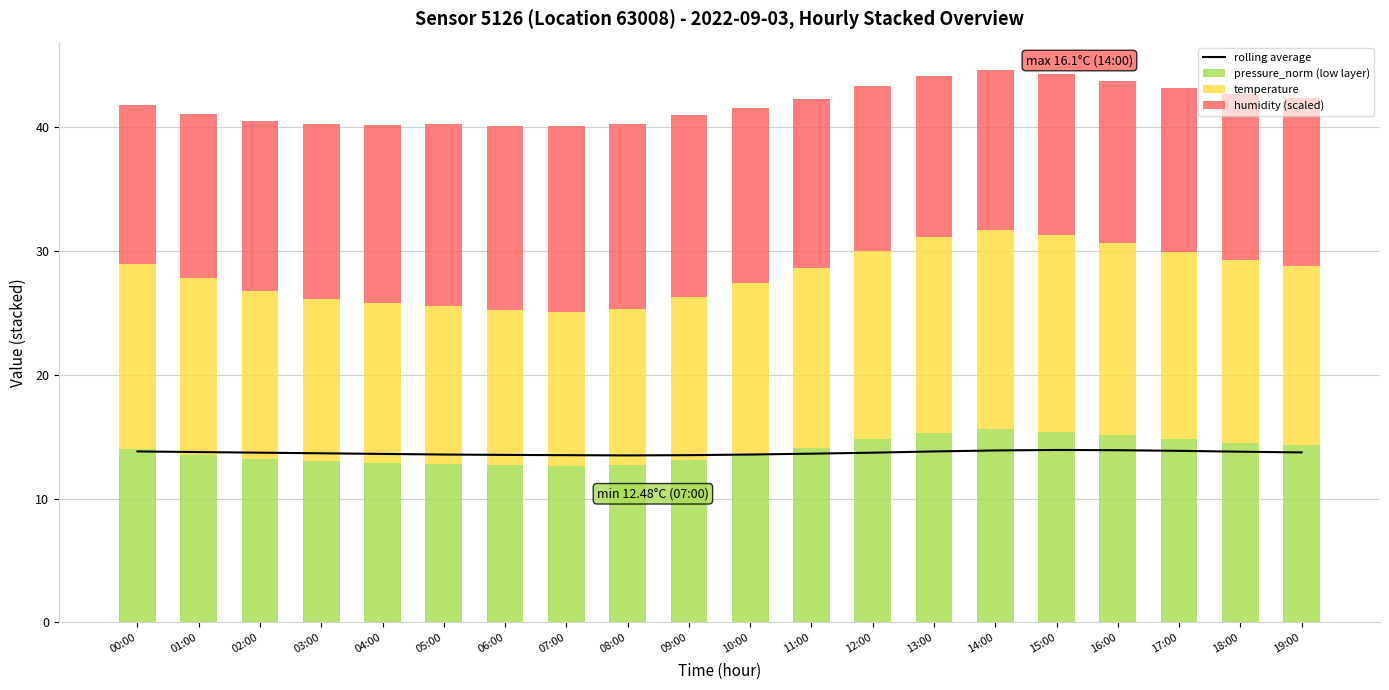

What position from the left is 11:00?

12